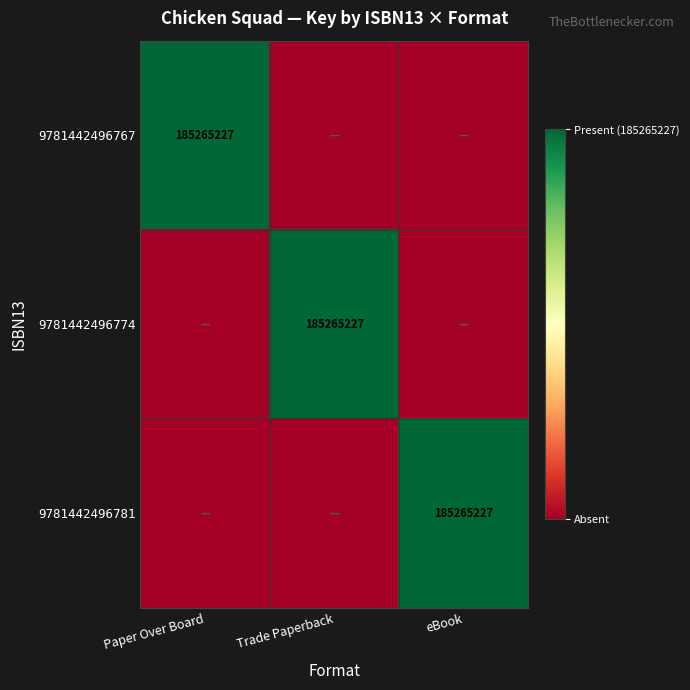

What is the total value across all series at eBook?

1